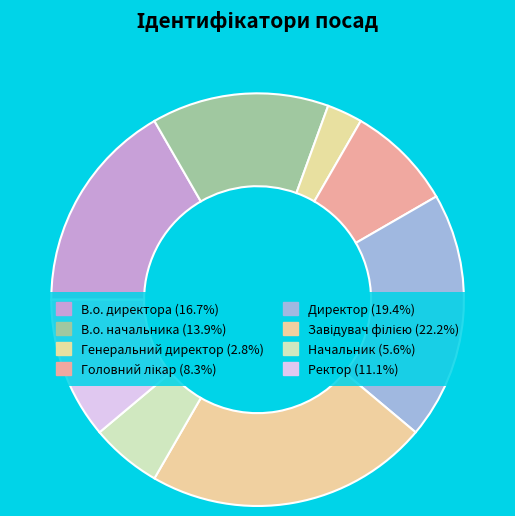

How many segments does this pie chart have?

8